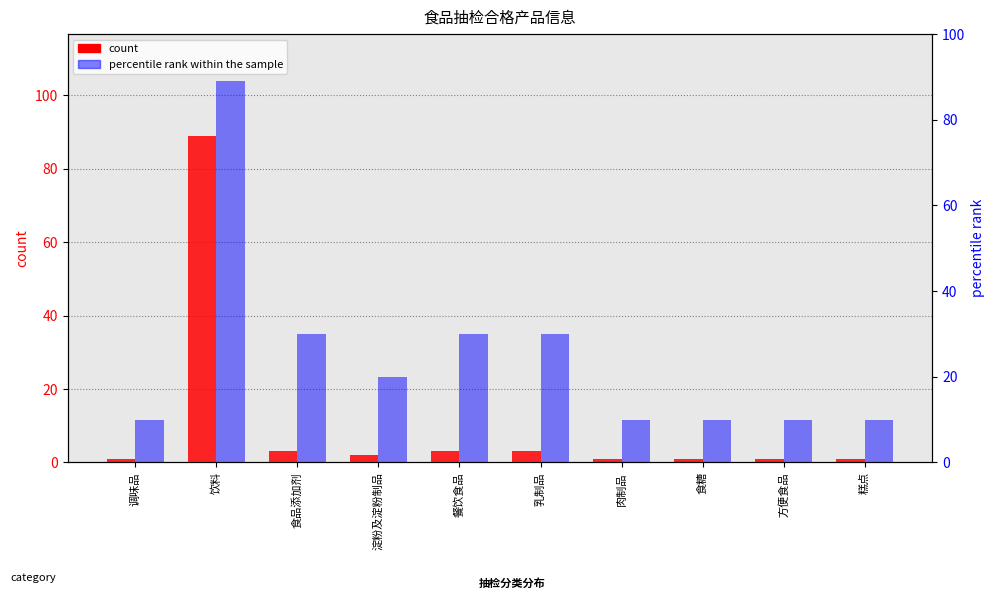

Rank the categories by count value from highest to lowest.

饮料, 食品添加剂, 餐饮食品, 乳制品, 淀粉及淀粉制品, 调味品, 肉制品, 食糖, 方便食品, 糕点